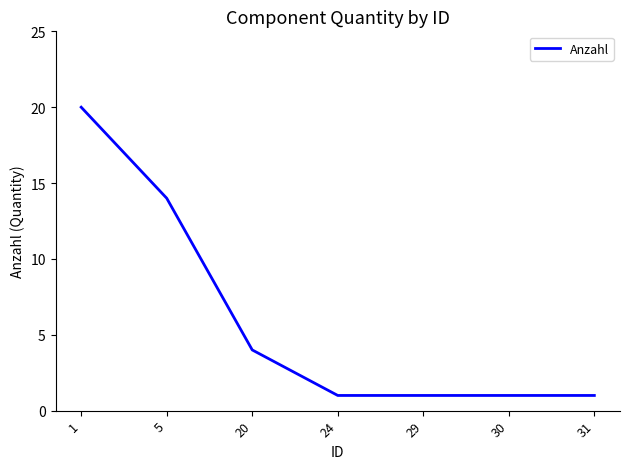

Does the chart display data point markers on the line(s)?

No